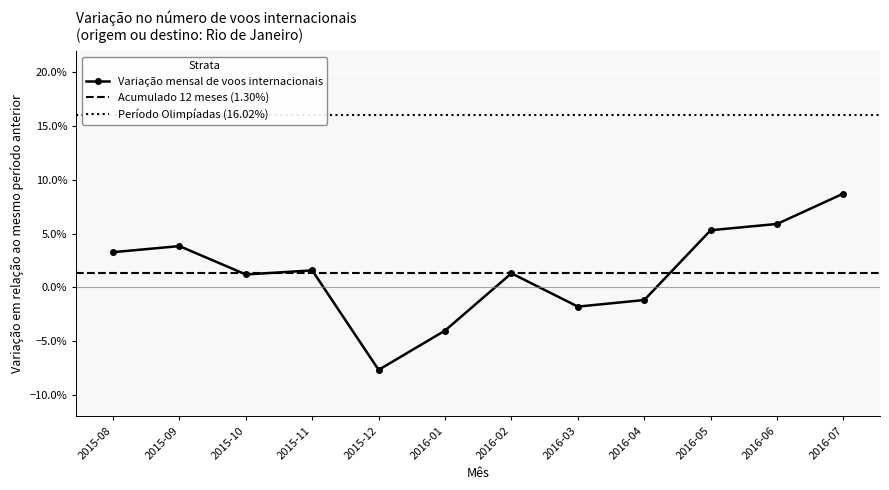

What is the minimum value shown in the chart?

-0.1